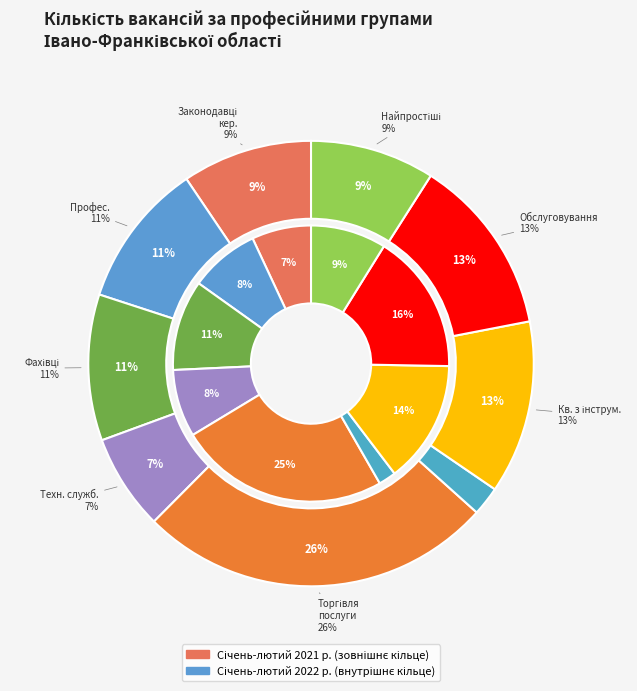

Does values_2022 account for over 50% of the chart?

No